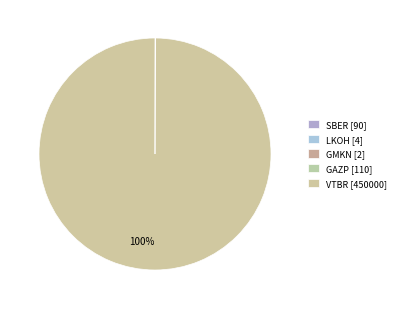

Is there any slice that represents more than half of the pie?

Yes